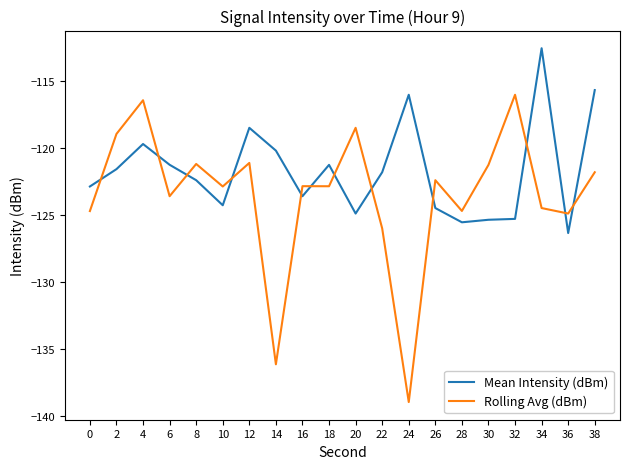

Which series has the largest range (max minus min)?

Rolling Avg (dBm)